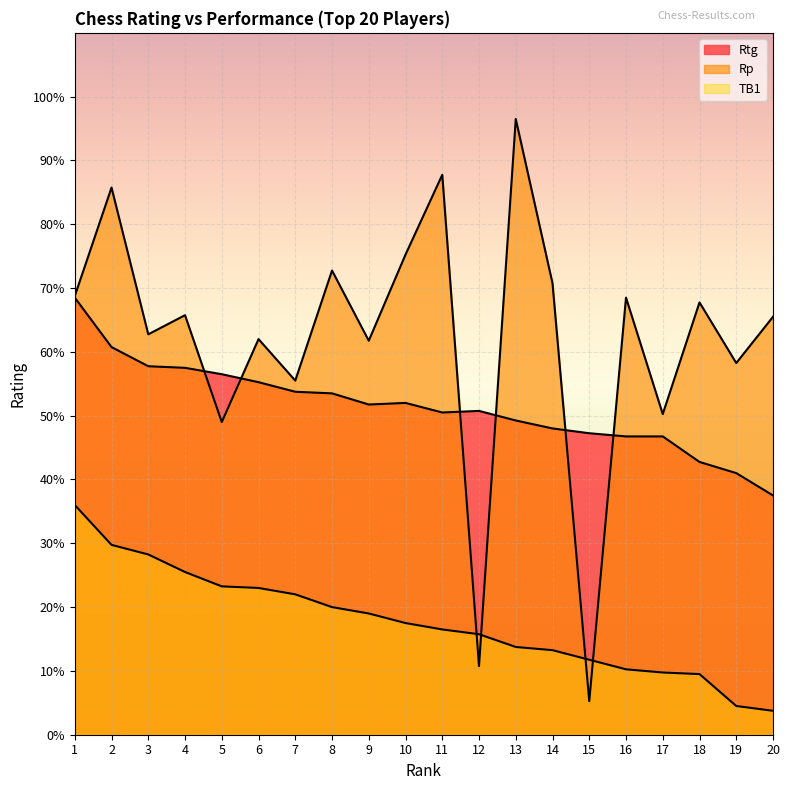

True or false: Rp and Rtg cross at least once.

True